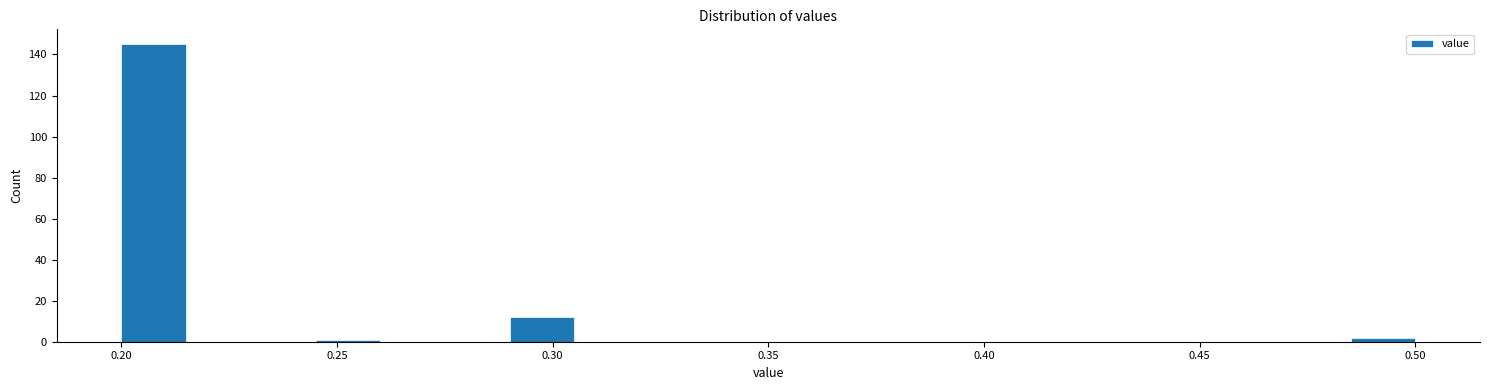

Read against the x-axis, roughly where is the centre of the tallest bar?

0.210